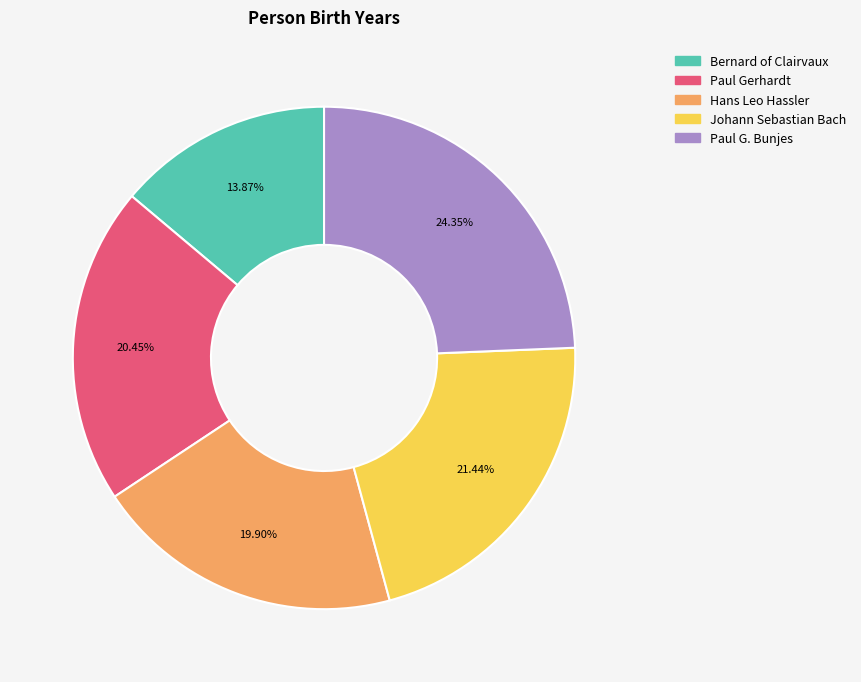

True or false: Paul Gerhardt accounts for 20% of the total.

True